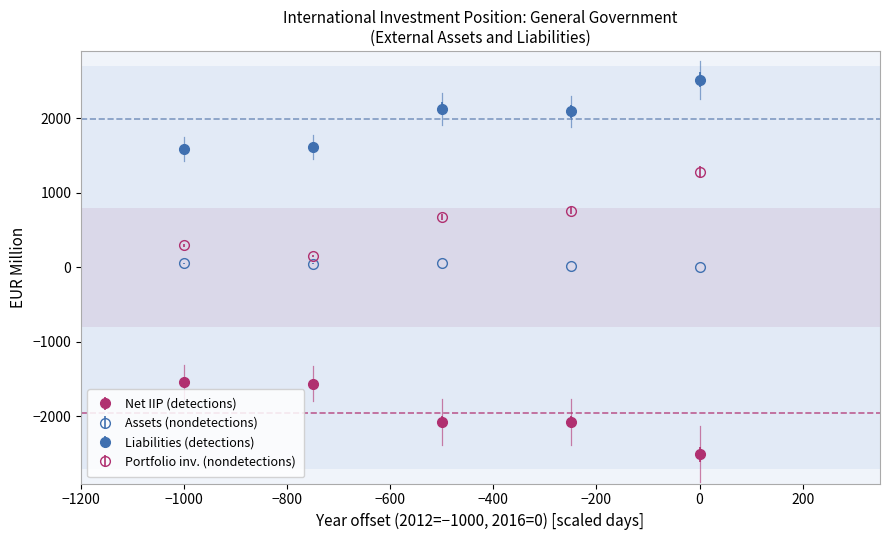

How many lines are shown in the chart?

4